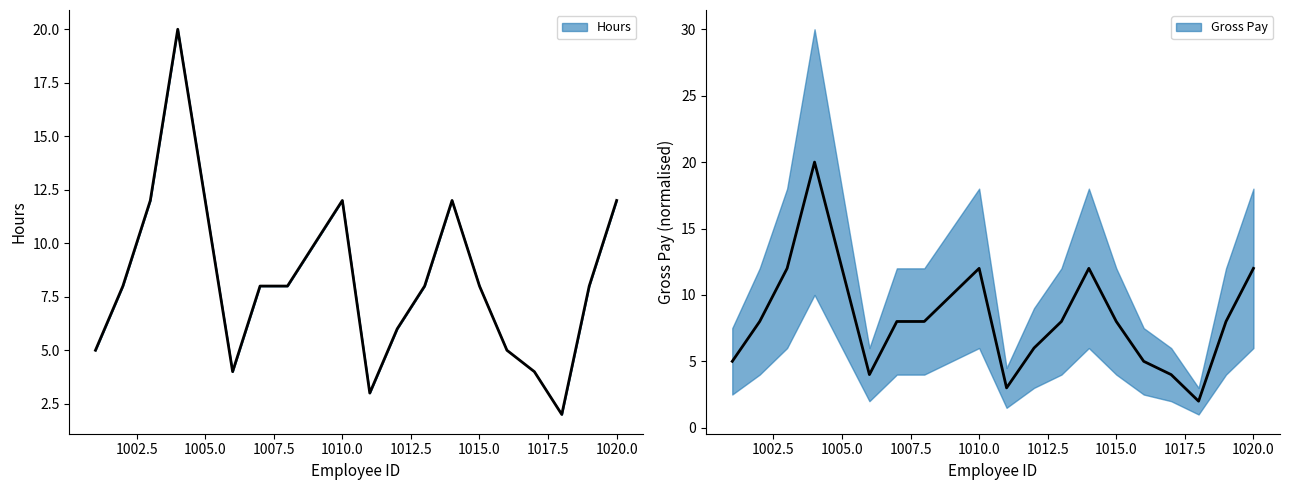

Rank the series at 1010 from highest to lowest value.

Hours, Gross Pay